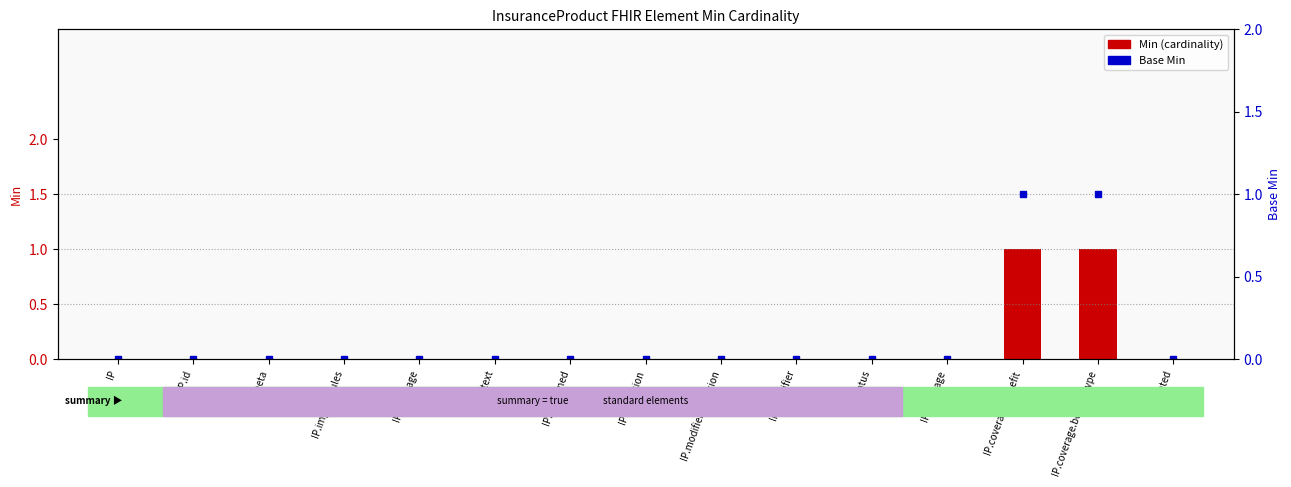

At which label does Base Min reach its peak?

IP.coverage.benefit